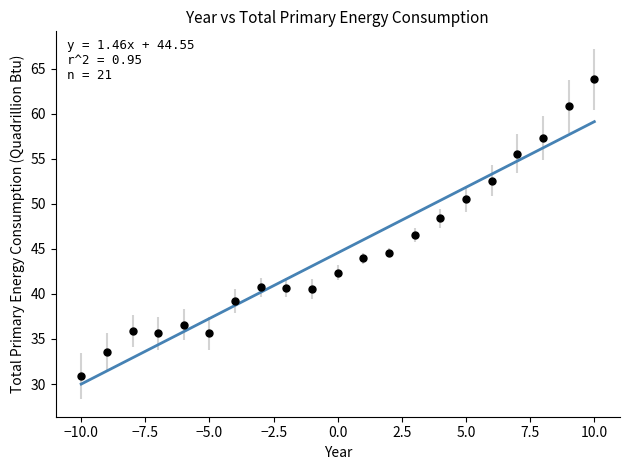

What Y value in the scatter plot is closest to 47?

46.5